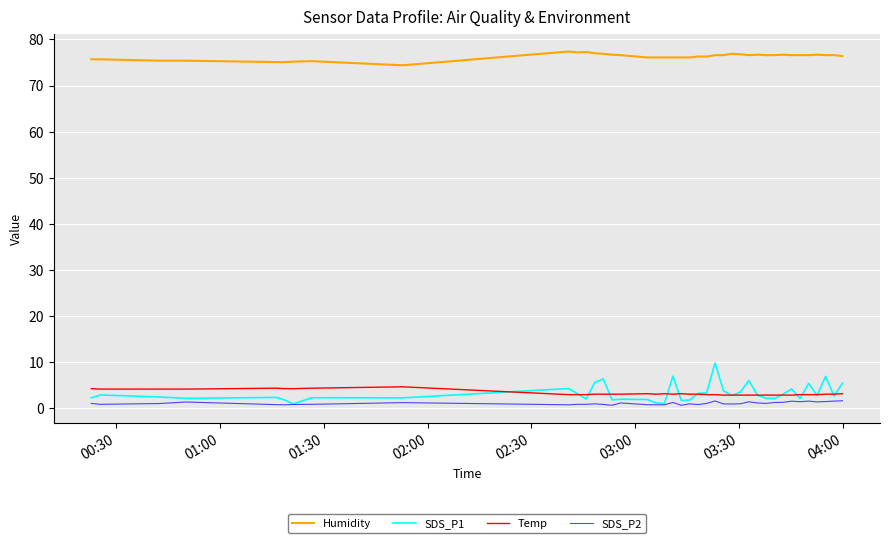

Which series has the largest range (max minus min)?

SDS_P1